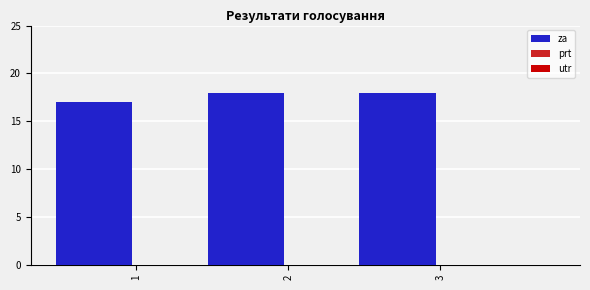

How many bars are there in total?

3